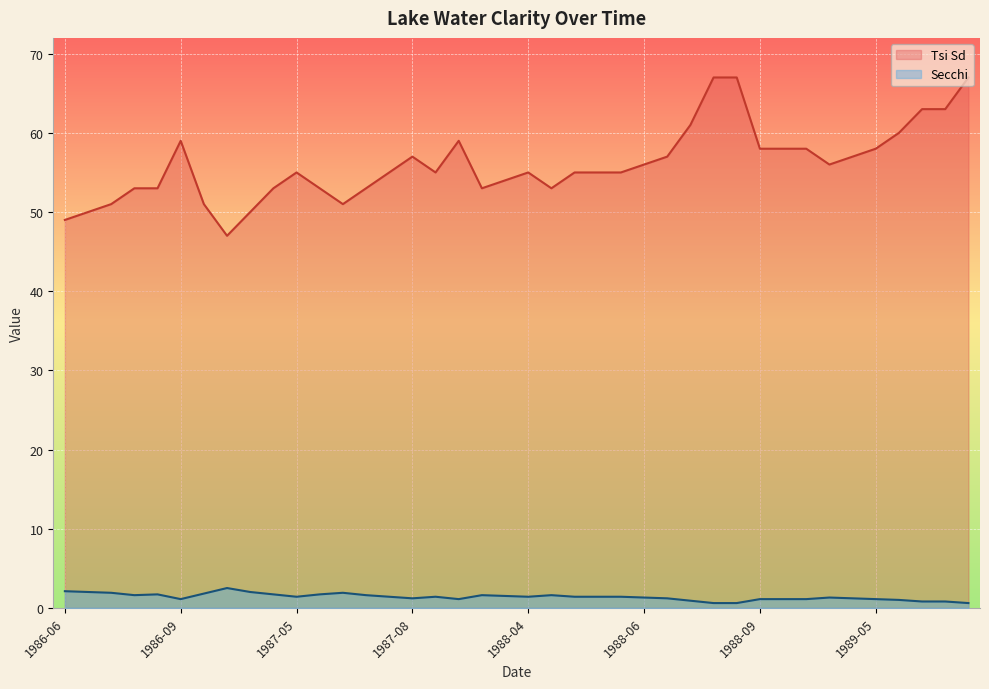

What is the difference between the Tsi Sd values at 1987-07 and 1987-08?

4.0